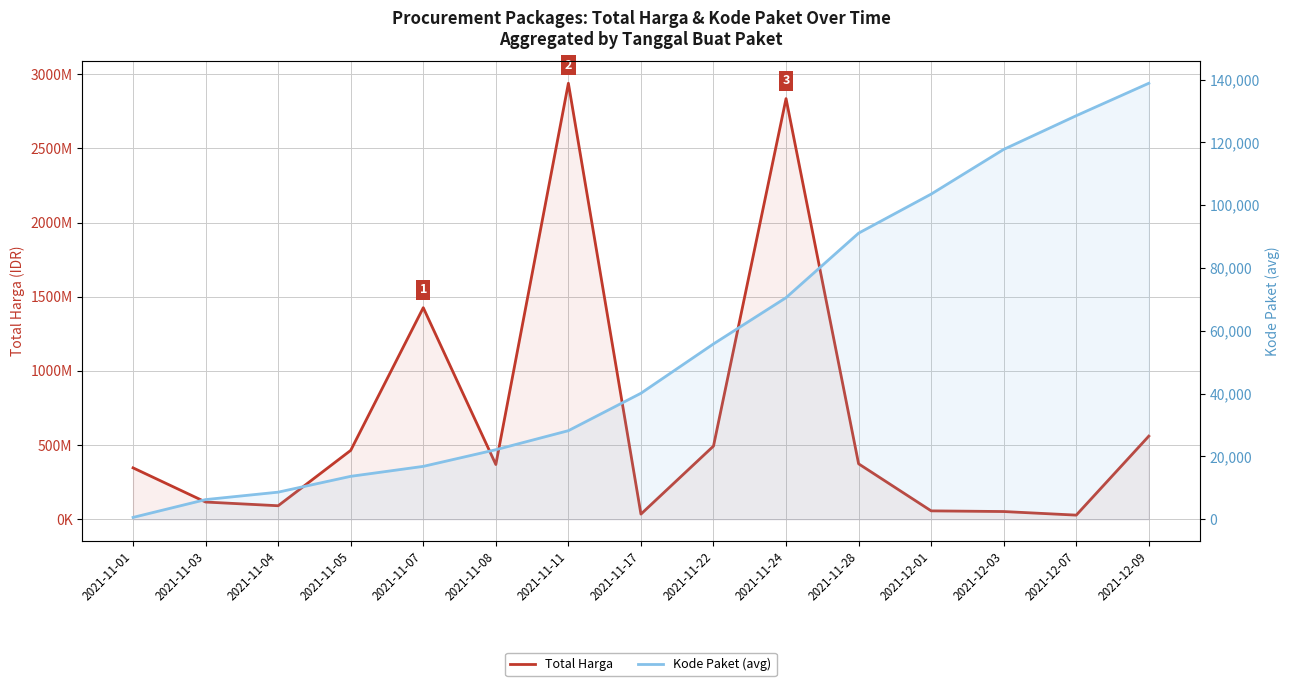

True or false: Total Harga and Kode Paket (avg) cross at least once.

False